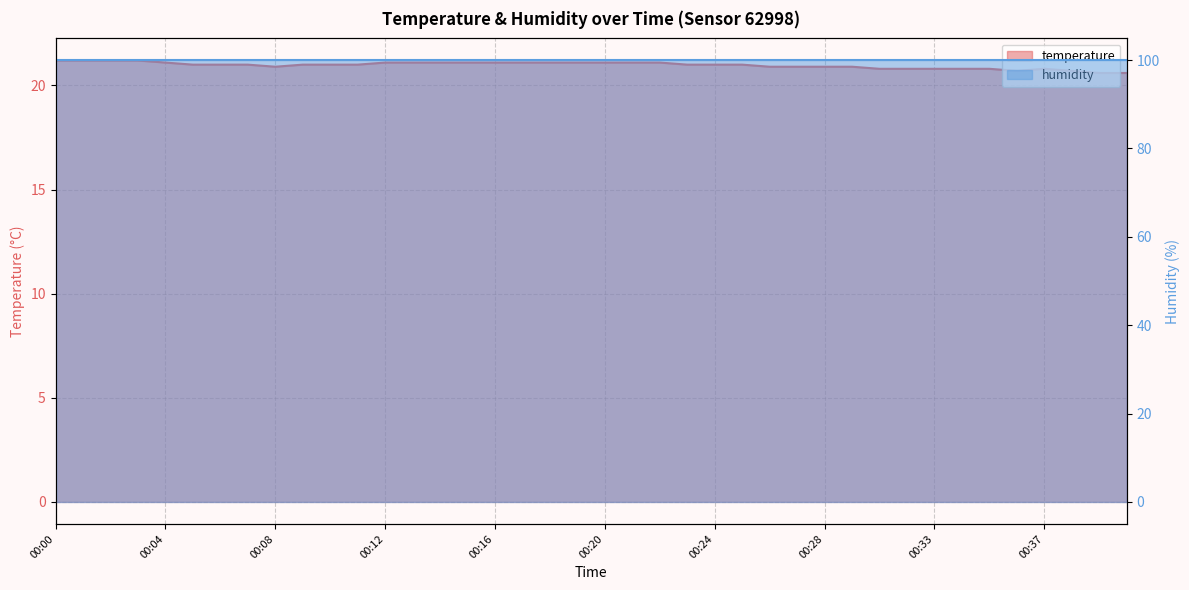

True or false: the data shows 21.2 at 00:01.

True